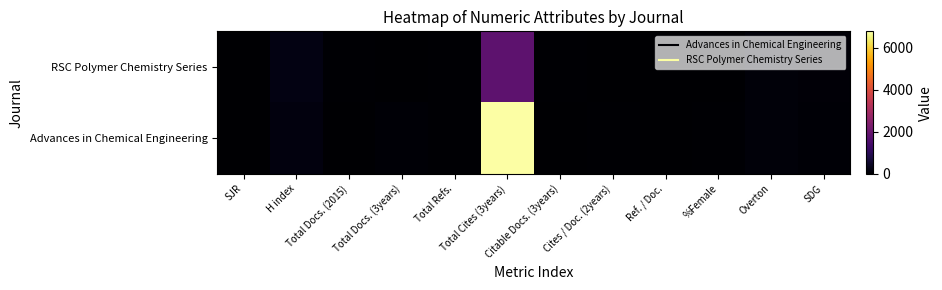

Rank the series by their average value, from highest to lowest.

Advances in Chemical Engineering, RSC Polymer Chemistry Series